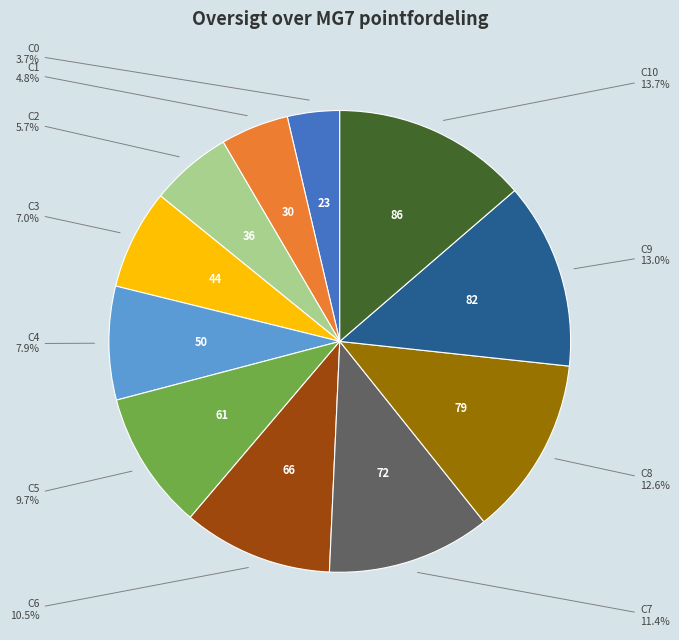

Is there any slice that represents more than half of the pie?

No